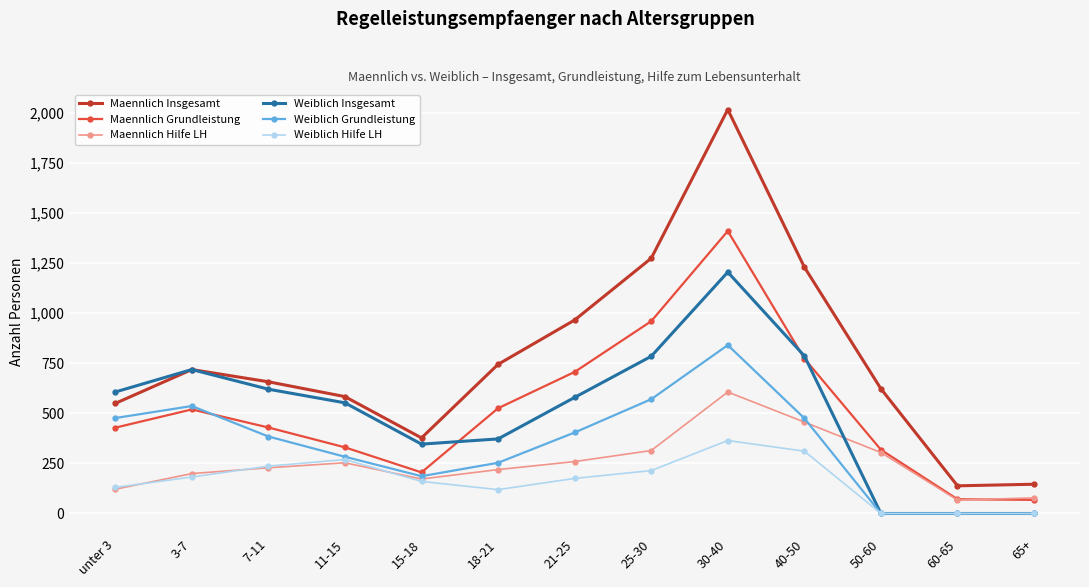

How many lines are shown in the chart?

6